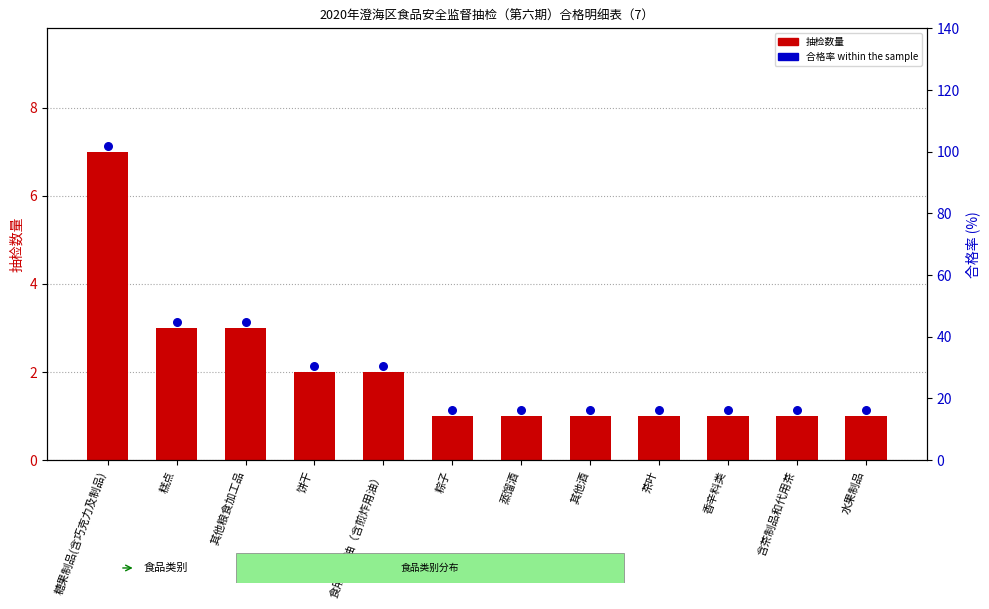

Approximately how many times larger is the value at 蒸馏酒 compared to 粽子?

1.0